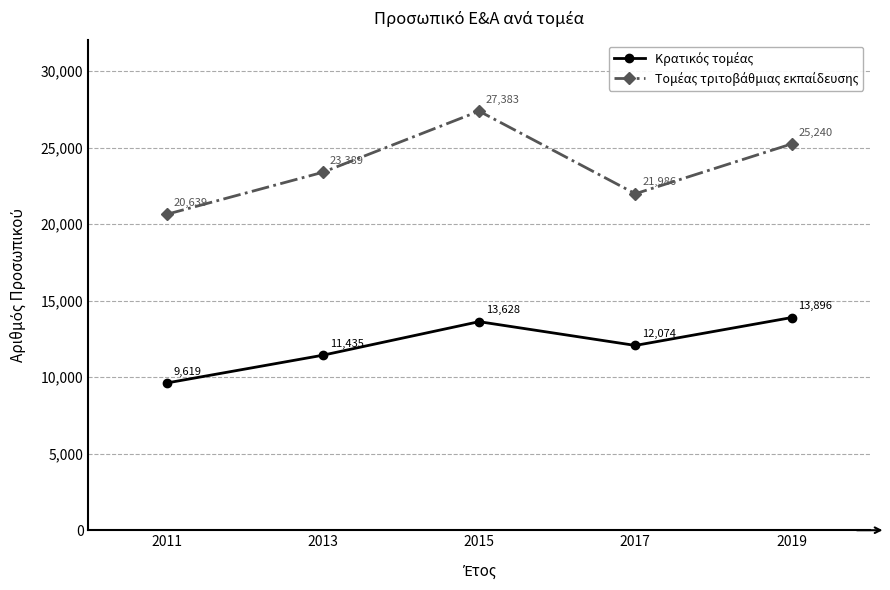

What is the total value across all series at 2013?

34824.0